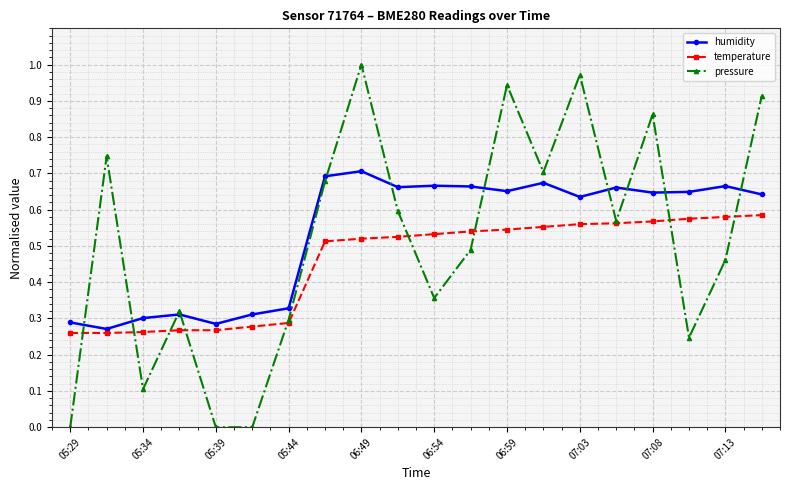

How many interior local peaks does the pressure series have?

6